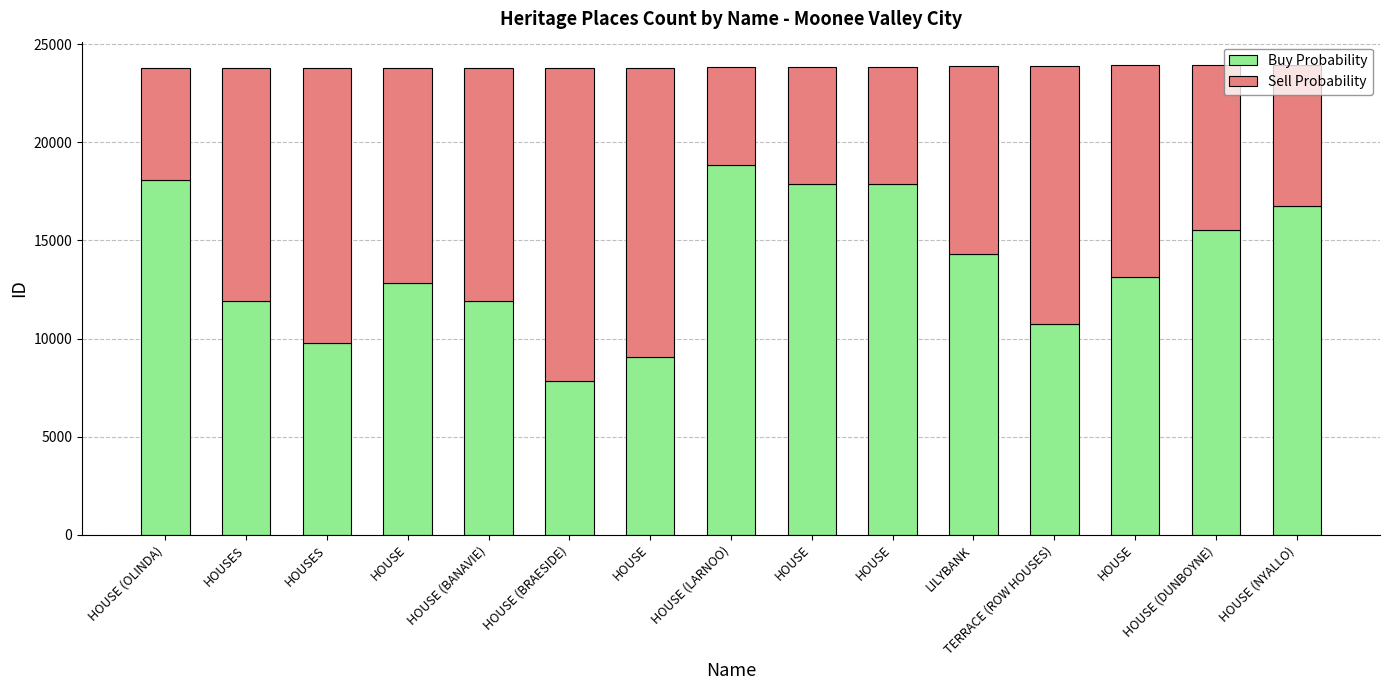

How many bars are there in total?

15